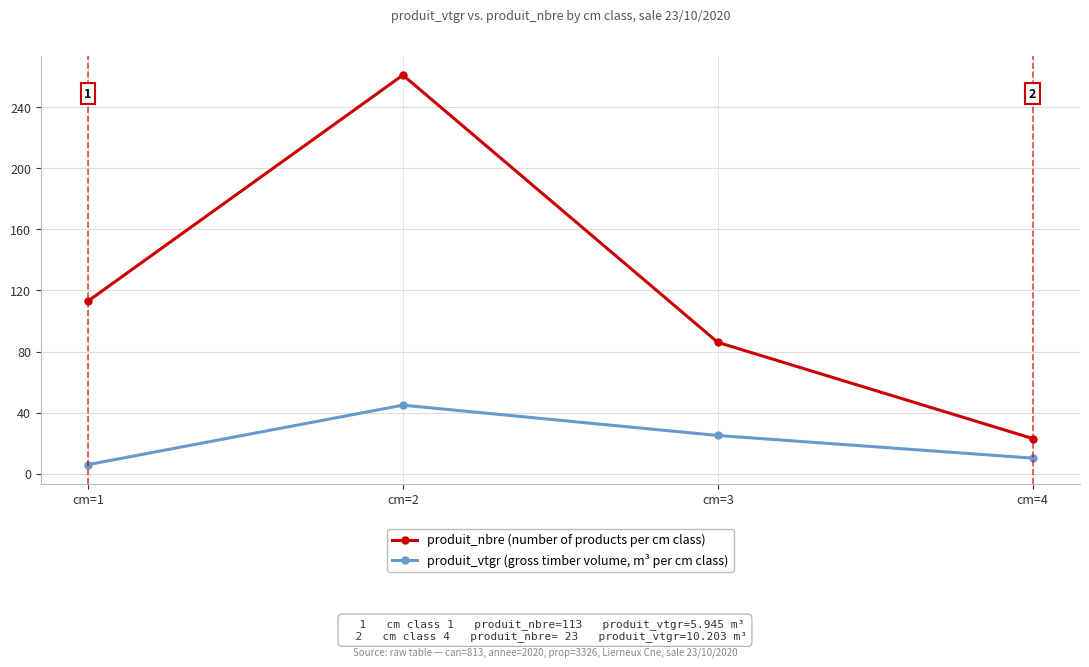

What is the value of the produit_nbre (number of products per cm class) point at the 1st from the left?

113.0